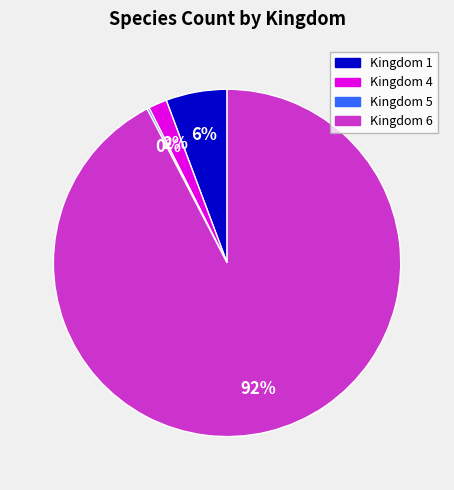

Is there a majority slice in this chart?

Yes